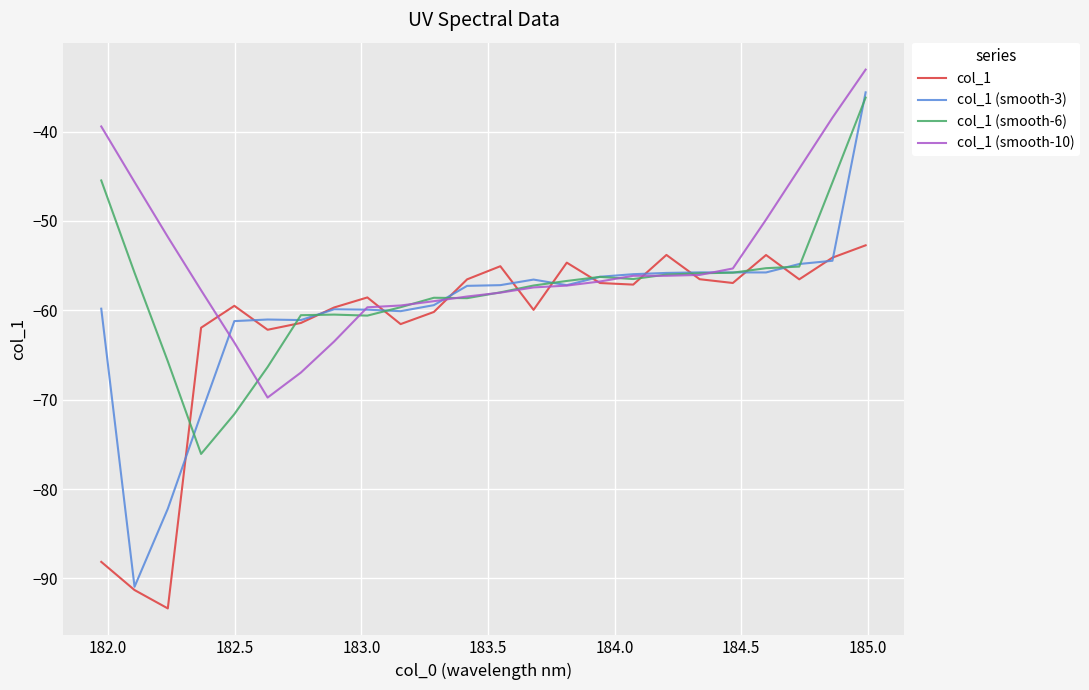

Which series has the largest total across all categories?

col_1 (smooth-10)